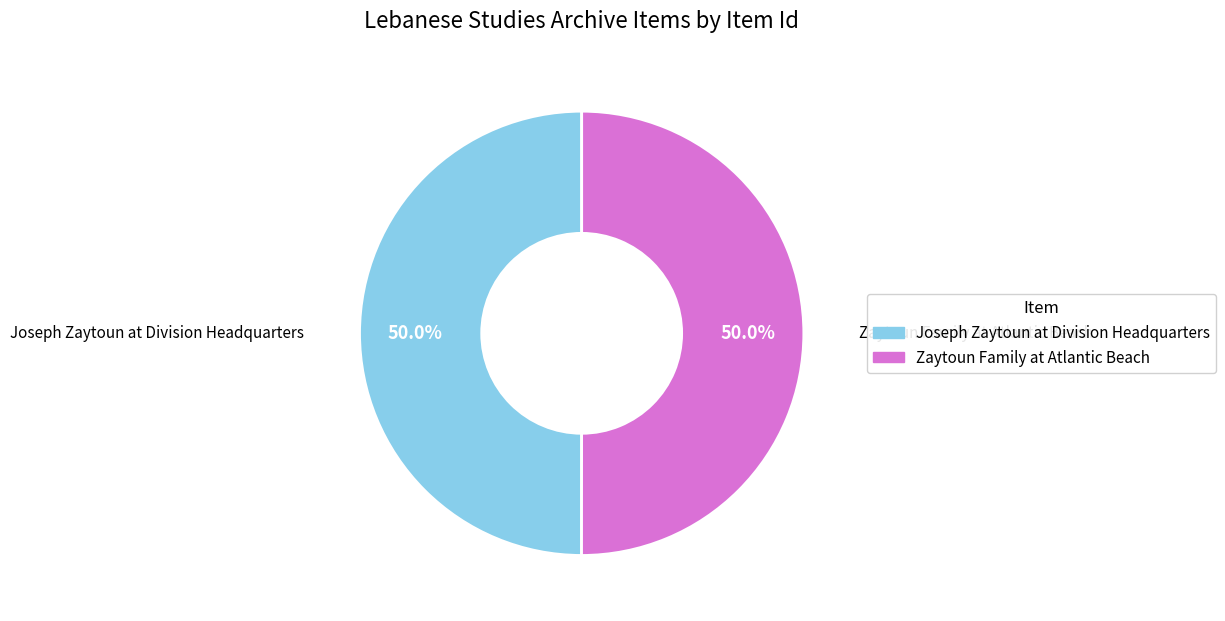

What is the ratio of the value at Zaytoun Family at Atlantic Beach to the value at Joseph Zaytoun at Division Headquarters?

1.0